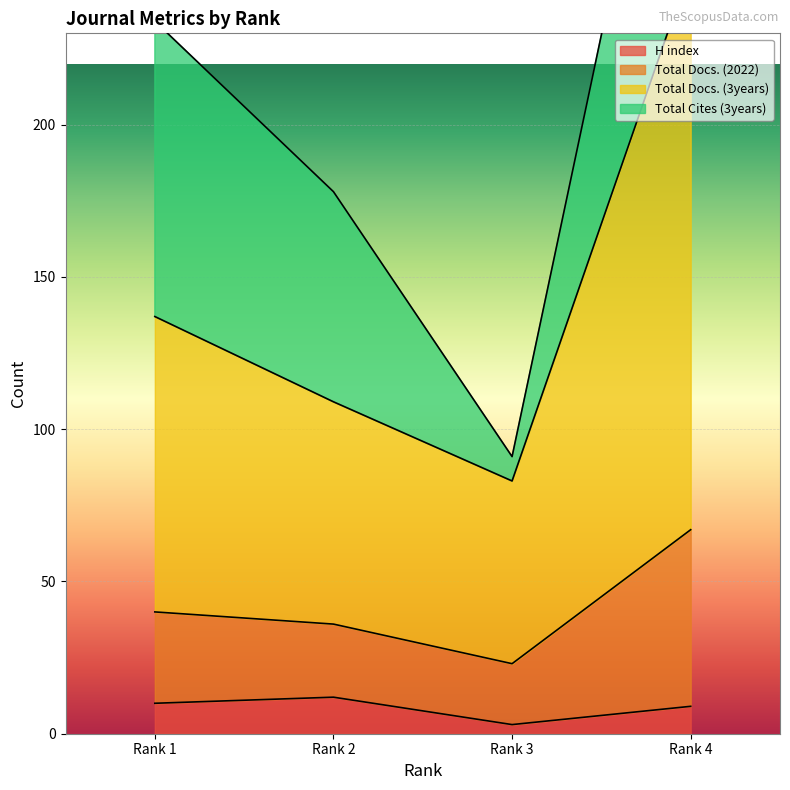

Which label corresponds to the smallest value in the chart?

Rank 3